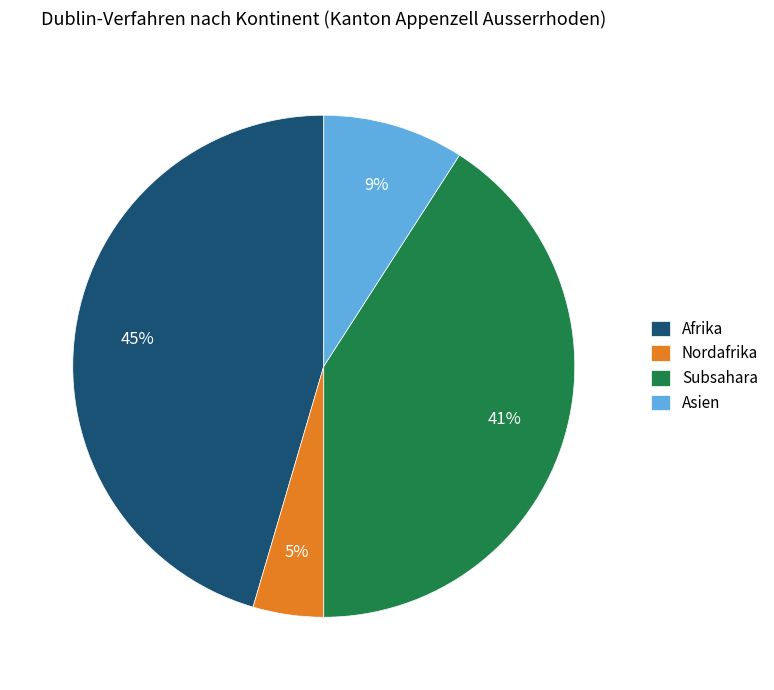

What percentage is the Subsahara slice, to the nearest percent?

41%